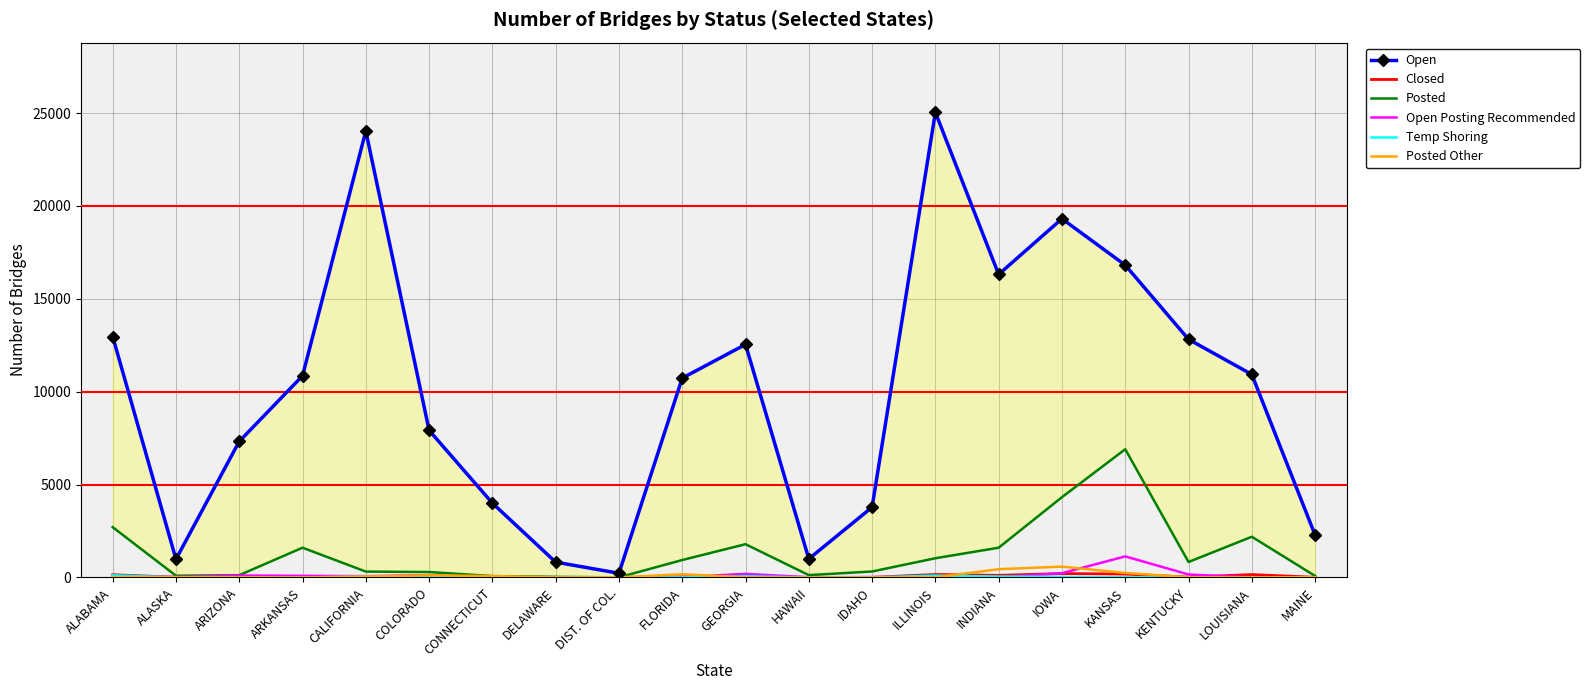

The value of Open at FLORIDA is 10731. True or false?

True